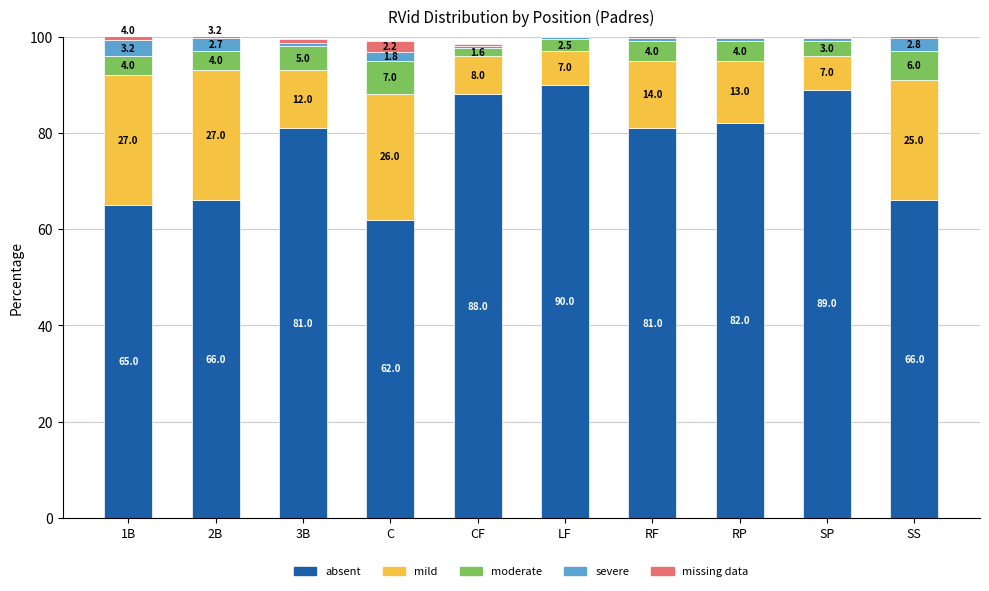

At which label does absent first exceed 81?

CF